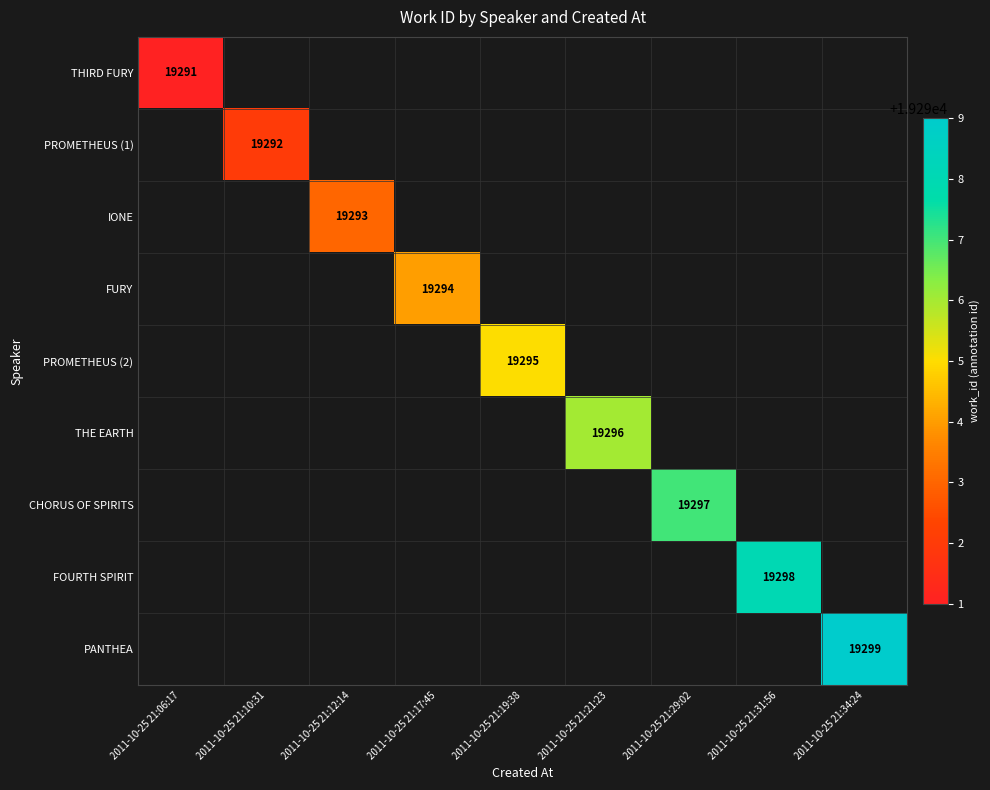

True or false: THE EARTH has a value of 8520 at 2011-10-25 21:21:23.

False